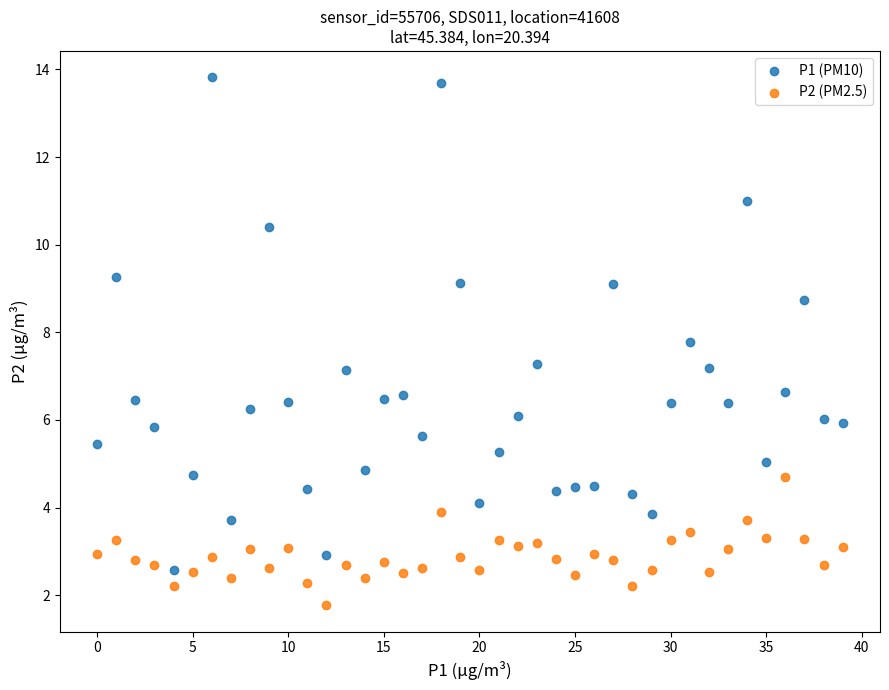

What are all the series names shown in the legend?

P1 (PM10), P2 (PM2.5)